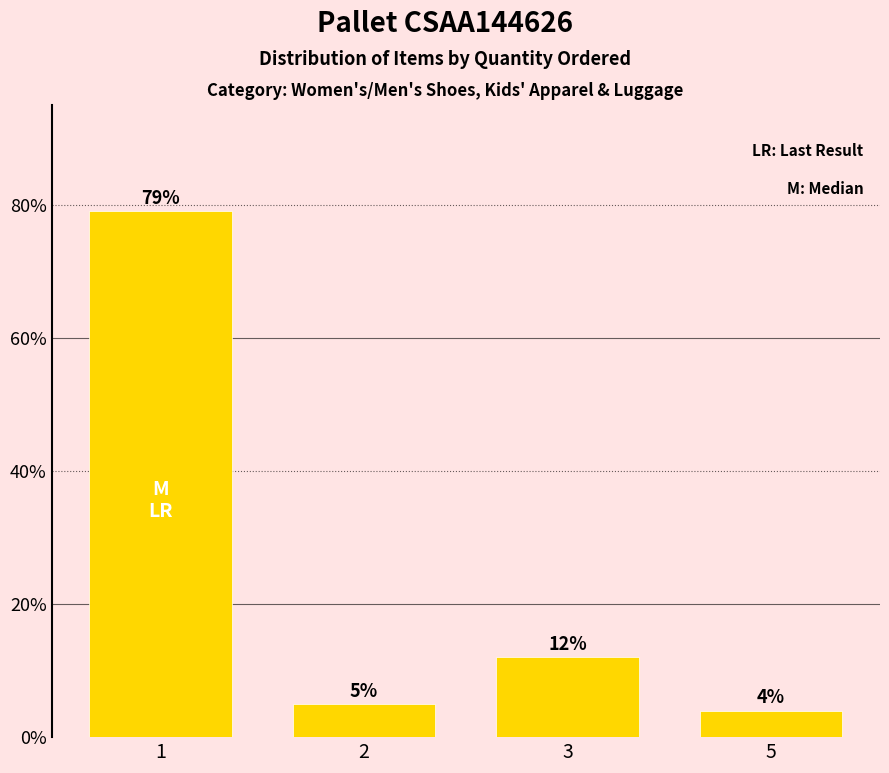

What is the maximum value shown in the chart?

79